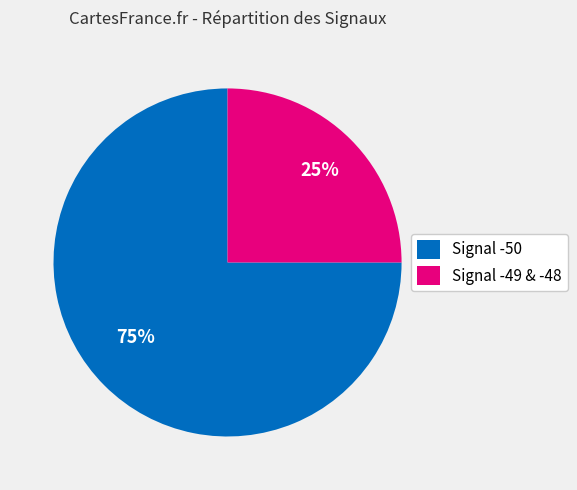

Count the number of slices in the pie.

2